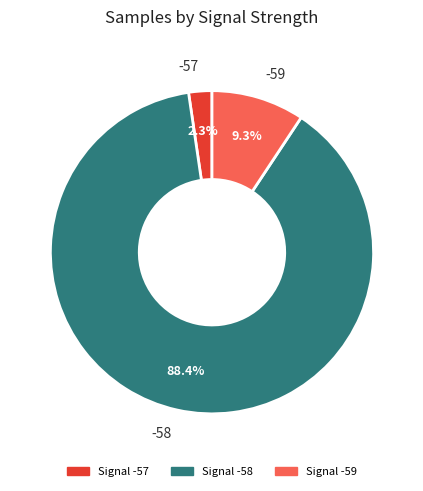

What is the ratio of the value at -58 to the value at -59?

9.5